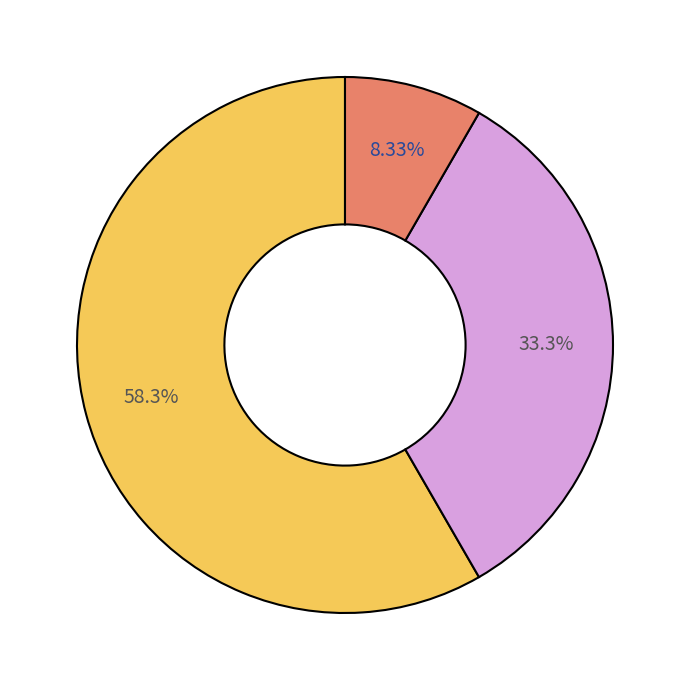

Does any single category account for the majority?

Yes